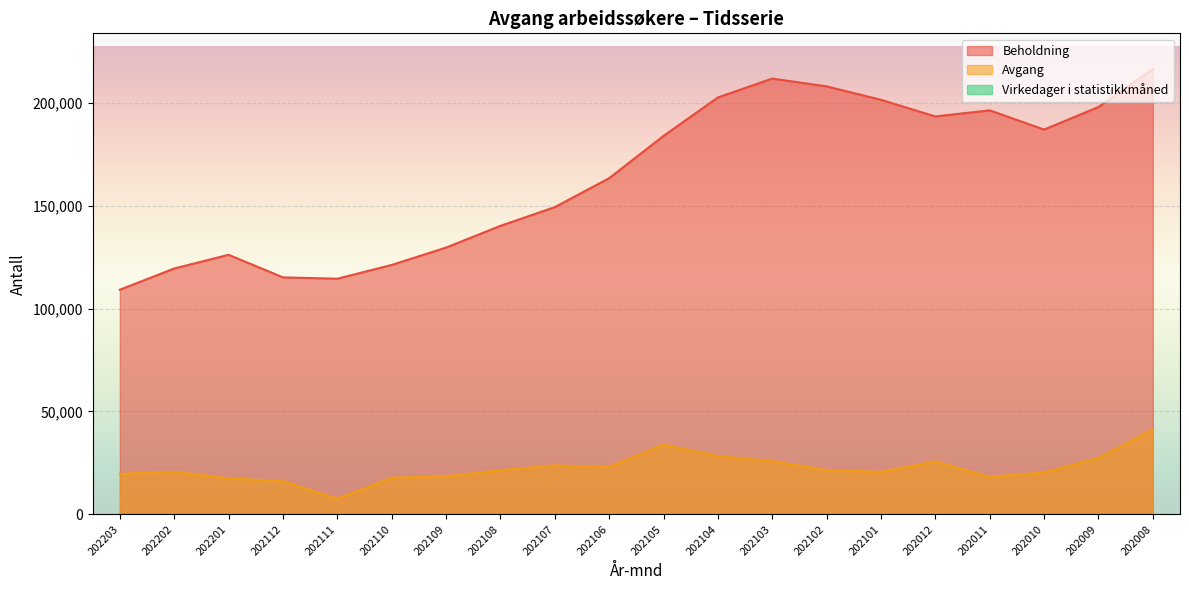

What is the smallest value displayed?

10